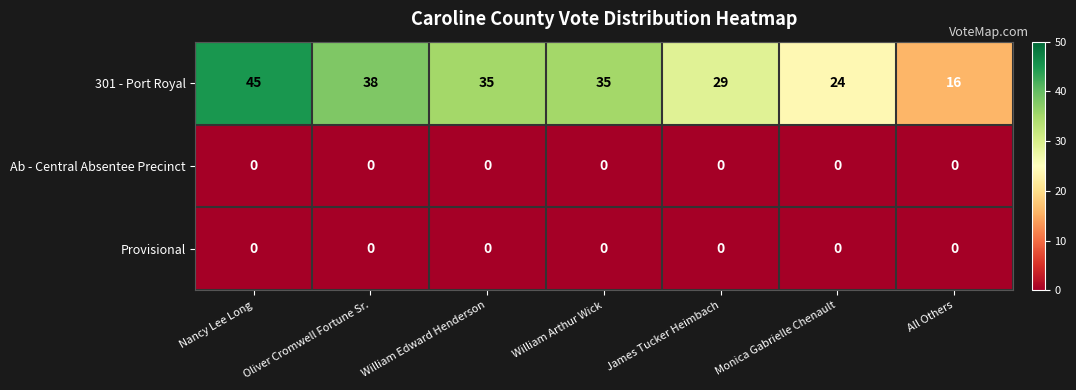

How many 301 - Port Royal values are between 24 and 38?

5